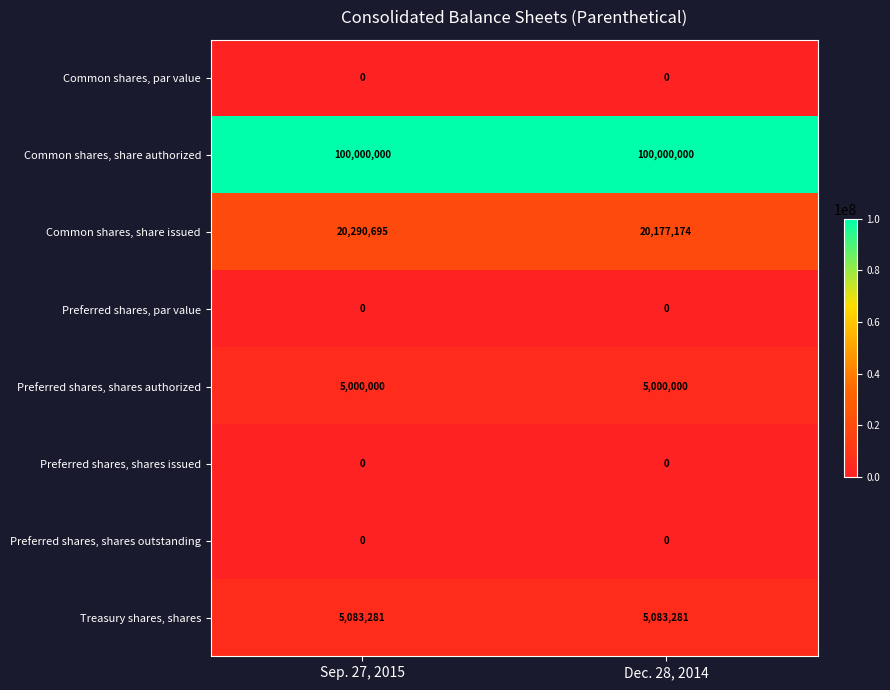

Which series has the largest total across all categories?

Common shares, share authorized